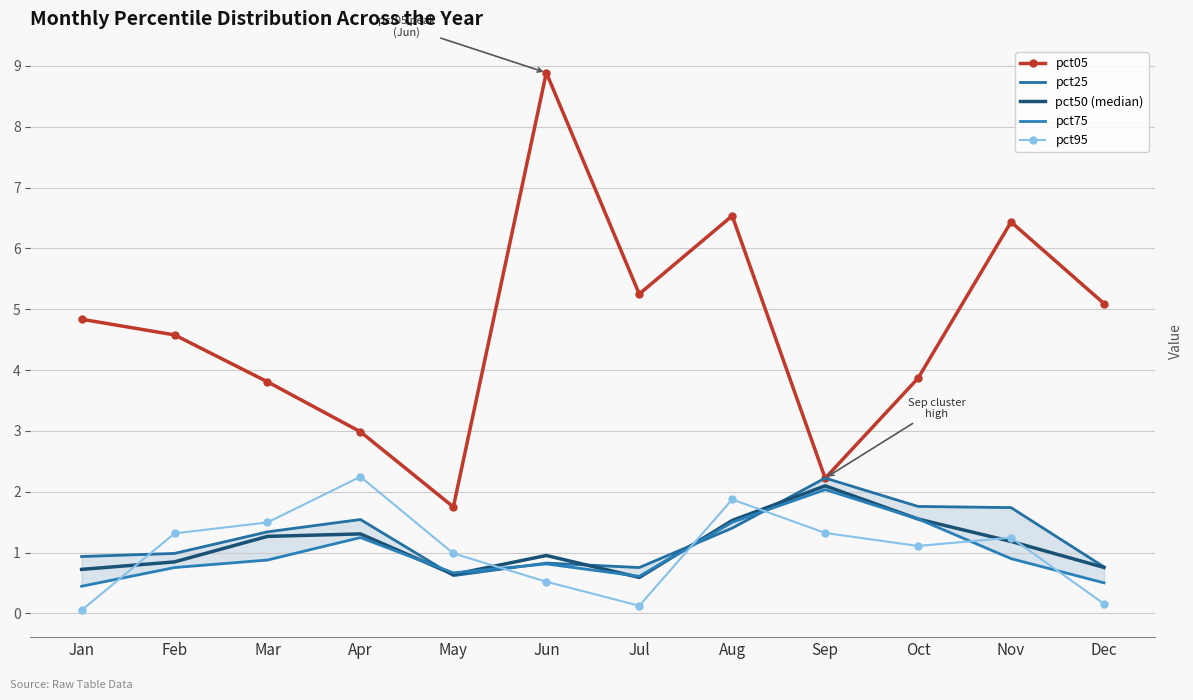

True or false: pct75 has more than 0 points higher than both neighbors.

True